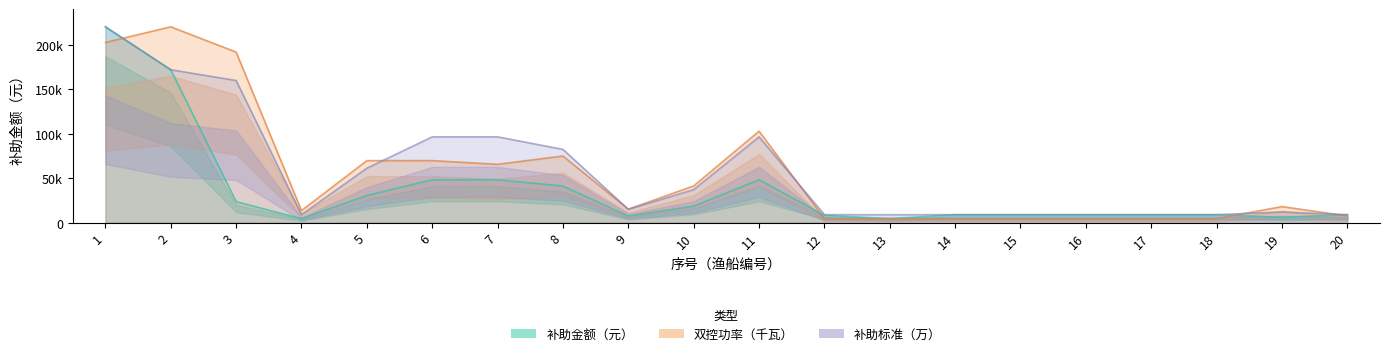

At which category is the sum across all series the highest?

1